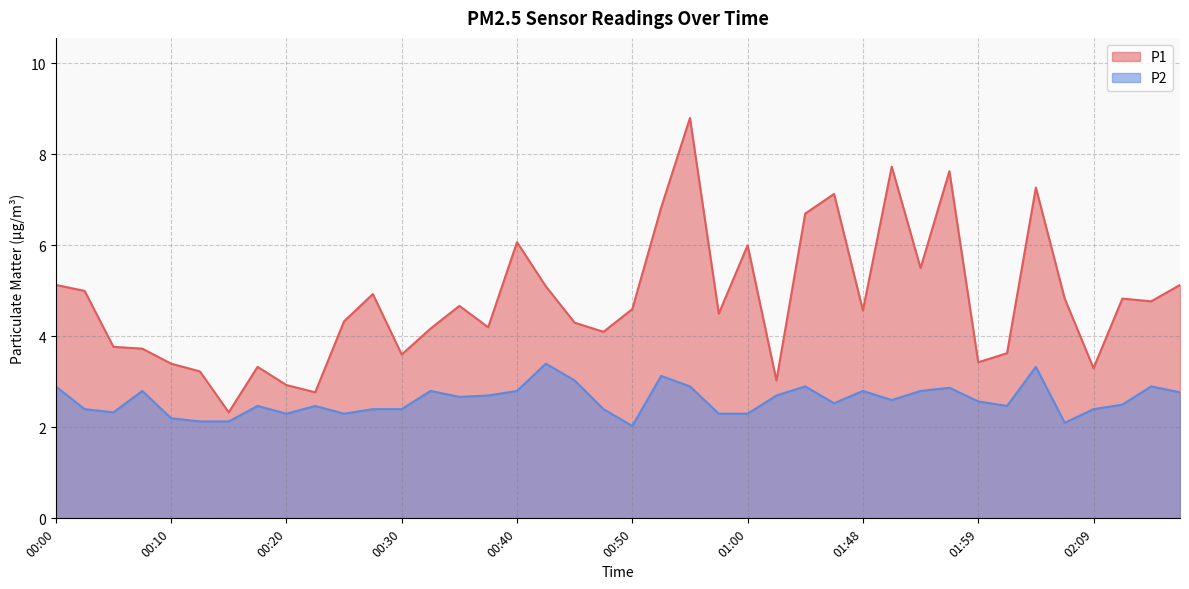

At which category does the chart reach its peak across all series?

00:55